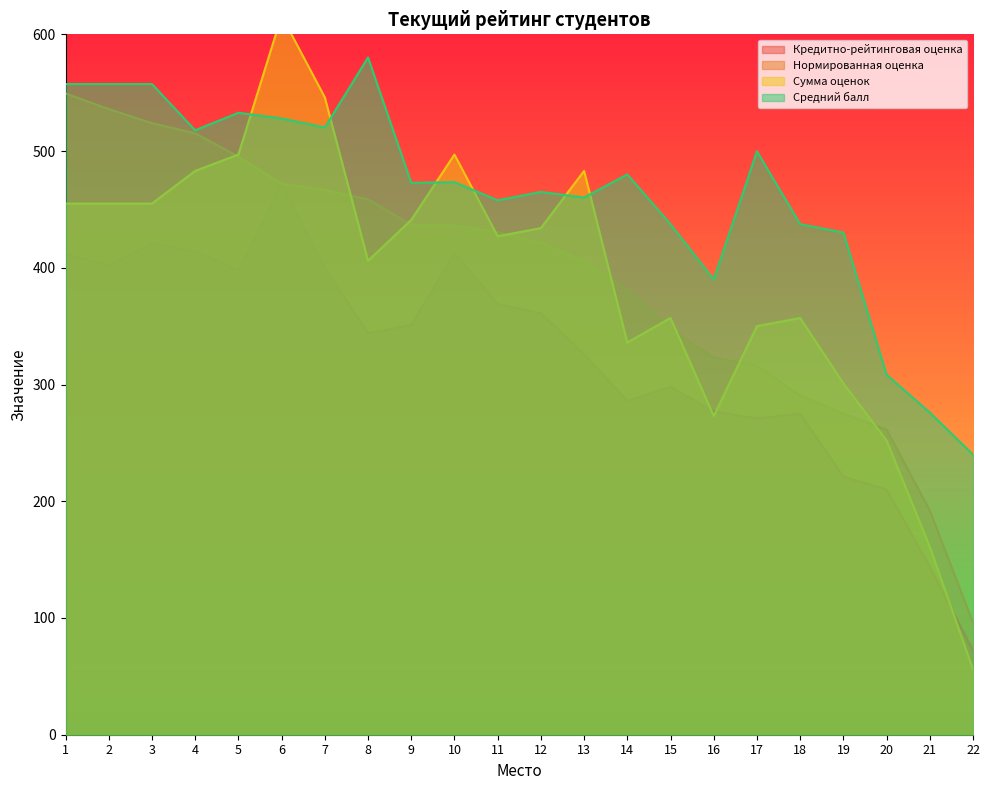

What is the difference between the maximum and second lowest values in the Сумма оценок series?

455.0